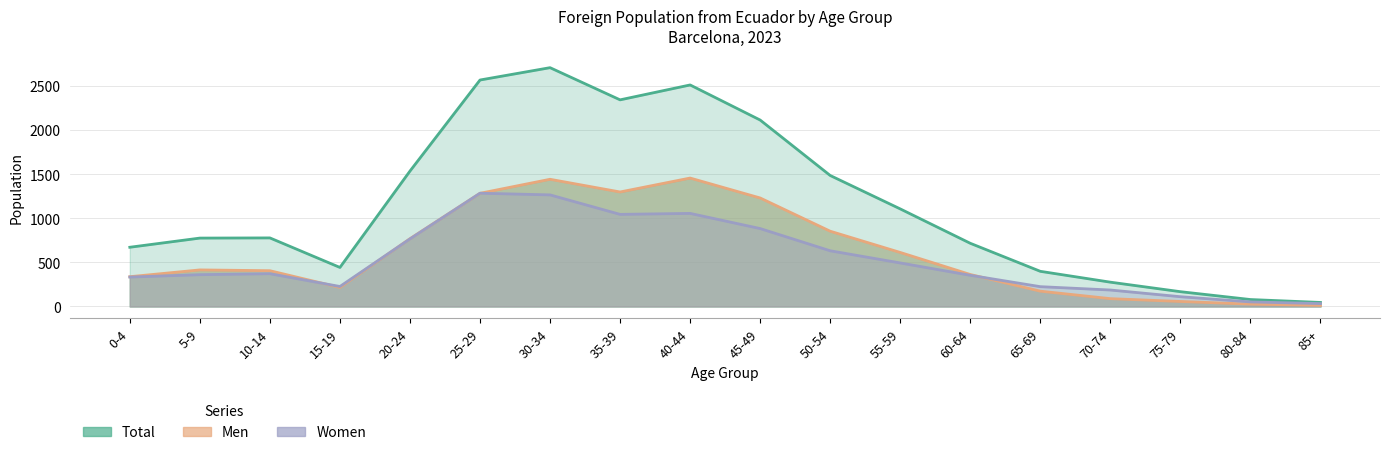

Is it true that Total equals 4053 at 40-44?

False